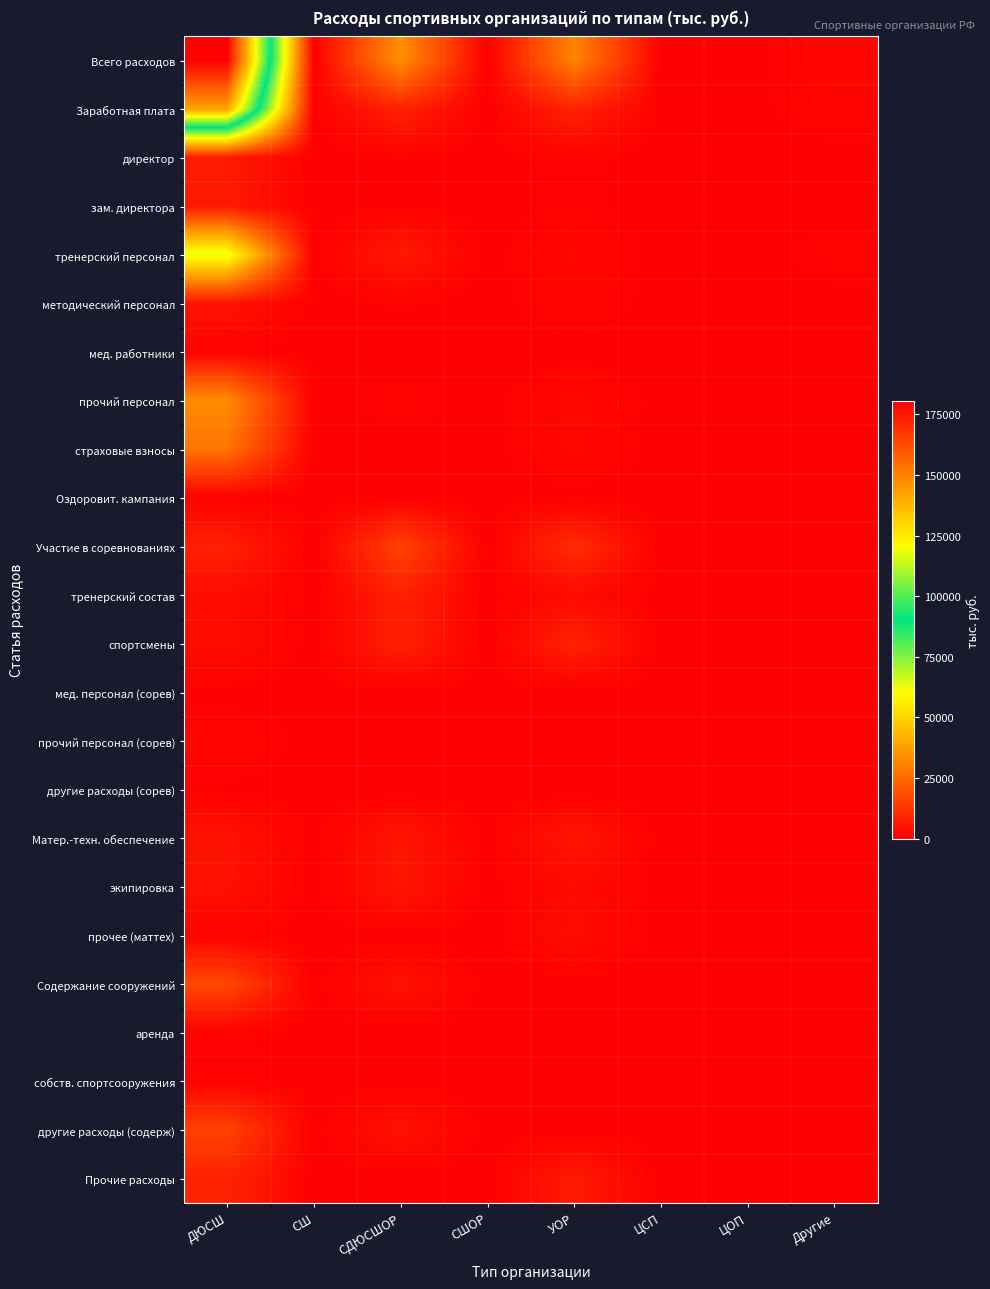

Reading left to right, list all the values displayed in this chart.

Всего расходов: ДЮСШ=180623.7	СШ=0.0	СДЮСШОР=34122.3	СШОР=0.0	УОР=31375.9	ЦСП=0.0	ЦОП=0.0	Другие=1636.5
Заработная плата: ДЮСШ=142214.9	СШ=0.0	СДЮСШОР=8352.3	СШОР=0.0	УОР=8580.3	ЦСП=0.0	ЦОП=0.0	Другие=1371.5
директор: ДЮСШ=6649.2	СШ=0.0	СДЮСШОР=384.7	СШОР=0.0	УОР=640.0	ЦСП=0.0	ЦОП=0.0	Другие=0.0
зам. директора: ДЮСШ=6082.4	СШ=0.0	СДЮСШОР=287.0	СШОР=0.0	УОР=610.7	ЦСП=0.0	ЦОП=0.0	Другие=0.0
тренерский персонал: ДЮСШ=63113.9	СШ=0.0	СДЮСШОР=6217.8	СШОР=0.0	УОР=1923.8	ЦСП=0.0	ЦОП=0.0	Другие=893.3
методический персонал: ДЮСШ=4862.7	СШ=0.0	СДЮСШОР=507.5	СШОР=0.0	УОР=1240.0	ЦСП=0.0	ЦОП=0.0	Другие=85.3
мед. работники: ДЮСШ=460.8	СШ=0.0	СДЮСШОР=0.0	СШОР=0.0	УОР=0.0	ЦСП=0.0	ЦОП=0.0	Другие=0.0
прочий персонал: ДЮСШ=33400.8	СШ=0.0	СДЮСШОР=955.3	СШОР=0.0	УОР=2182.1	ЦСП=0.0	ЦОП=0.0	Другие=0.0
страховые взносы: ДЮСШ=27645.1	СШ=0.0	СДЮСШОР=0.0	СШОР=0.0	УОР=1983.7	ЦСП=0.0	ЦОП=0.0	Другие=392.9
Оздоровит. кампания: ДЮСШ=300.6	СШ=0.0	СДЮСШОР=0.0	СШОР=0.0	УОР=0.0	ЦСП=0.0	ЦОП=0.0	Другие=0.0
Участие в соревнованиях: ДЮСШ=7935.2	СШ=0.0	СДЮСШОР=16000.0	СШОР=0.0	УОР=10922.8	ЦСП=0.0	ЦОП=0.0	Другие=200.0
тренерский состав: ДЮСШ=3049.1	СШ=0.0	СДЮСШОР=8000.0	СШОР=0.0	УОР=2650.2	ЦСП=0.0	ЦОП=0.0	Другие=24.0
спортсмены: ДЮСШ=3134.1	СШ=0.0	СДЮСШОР=8000.0	СШОР=0.0	УОР=8272.6	ЦСП=0.0	ЦОП=0.0	Другие=176.0
мед. персонал (сорев): ДЮСШ=0.0	СШ=0.0	СДЮСШОР=0.0	СШОР=0.0	УОР=0.0	ЦСП=0.0	ЦОП=0.0	Другие=0.0
прочий персонал (сорев): ДЮСШ=1500.0	СШ=0.0	СДЮСШОР=0.0	СШОР=0.0	УОР=0.0	ЦСП=0.0	ЦОП=0.0	Другие=0.0
другие расходы (сорев): ДЮСШ=252.0	СШ=0.0	СДЮСШОР=0.0	СШОР=0.0	УОР=0.0	ЦСП=0.0	ЦОП=0.0	Другие=0.0
Матер.-техн. обеспечение: ДЮСШ=4656.8	СШ=0.0	СДЮСШОР=5391.0	СШОР=0.0	УОР=5480.2	ЦСП=0.0	ЦОП=0.0	Другие=65.0
экипировка: ДЮСШ=4077.4	СШ=0.0	СДЮСШОР=5391.0	СШОР=0.0	УОР=2554.0	ЦСП=0.0	ЦОП=0.0	Другие=65.0
прочее (маттех): ДЮСШ=579.4	СШ=0.0	СДЮСШОР=0.0	СШОР=0.0	УОР=2926.2	ЦСП=0.0	ЦОП=0.0	Другие=0.0
Содержание сооружений: ДЮСШ=17068.3	СШ=0.0	СДЮСШОР=4379.0	СШОР=0.0	УОР=0.0	ЦСП=0.0	ЦОП=0.0	Другие=0.0
аренда: ДЮСШ=560.7	СШ=0.0	СДЮСШОР=0.0	СШОР=0.0	УОР=0.0	ЦСП=0.0	ЦОП=0.0	Другие=0.0
собств. спортсооружения: ДЮСШ=683.5	СШ=0.0	СДЮСШОР=0.0	СШОР=0.0	УОР=0.0	ЦСП=0.0	ЦОП=0.0	Другие=0.0
другие расходы (содерж): ДЮСШ=15824.1	СШ=0.0	СДЮСШОР=4379.0	СШОР=0.0	УОР=0.0	ЦСП=0.0	ЦОП=0.0	Другие=0.0
Прочие расходы: ДЮСШ=8447.9	СШ=0.0	СДЮСШОР=0.0	СШОР=0.0	УОР=6392.6	ЦСП=0.0	ЦОП=0.0	Другие=0.0